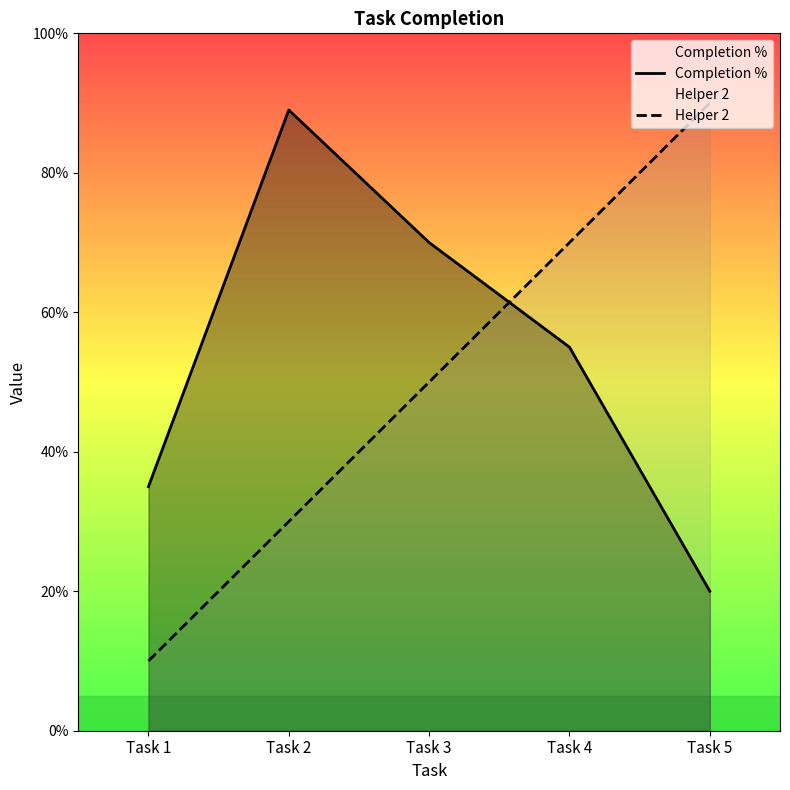

What is the average value of the Completion % series?

0.5